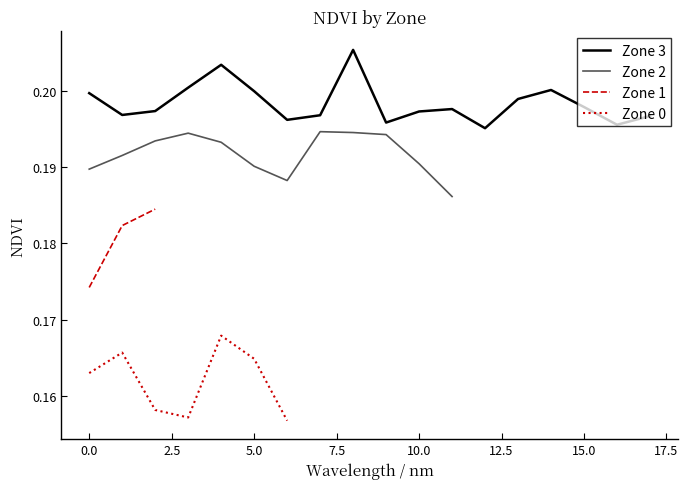

True or false: Zone 3 has a value of 0.3 at 15.0.

False